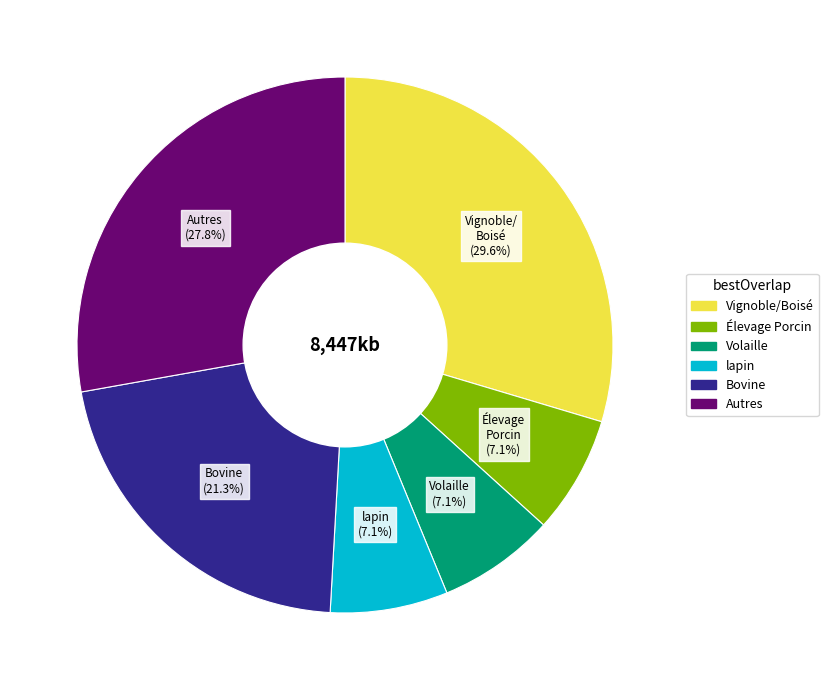

Is there any slice that represents more than half of the pie?

No